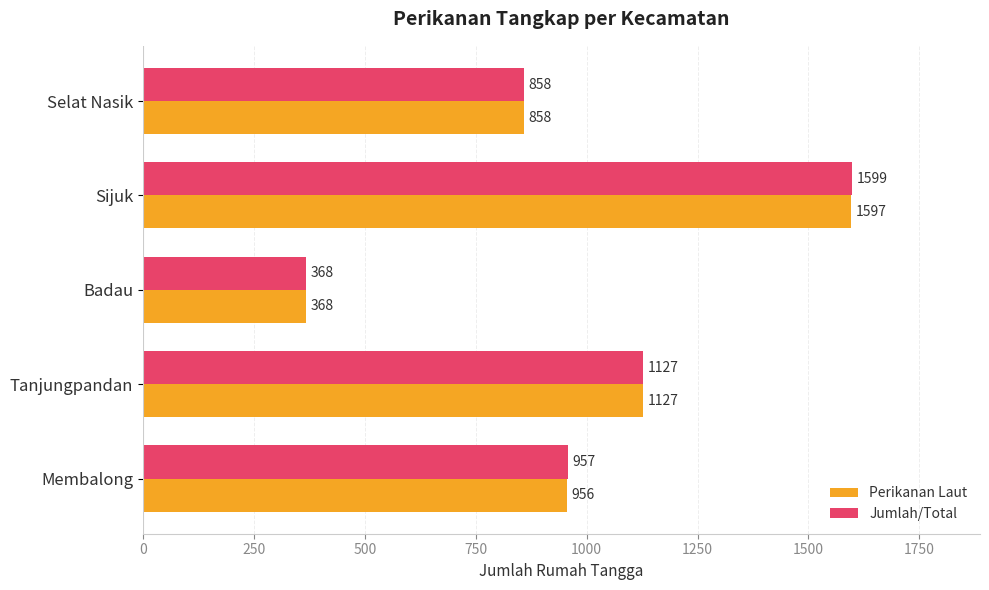

What is the lowest value of the Perikanan Laut series?

368